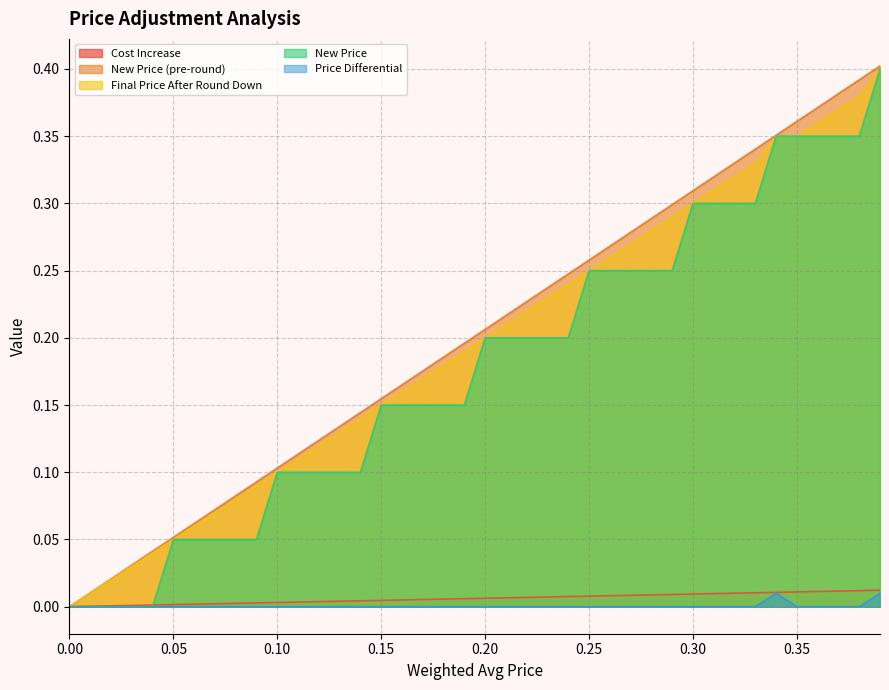

In Price Differential, how many points are higher than both neighbors (excluding endpoints)?

1